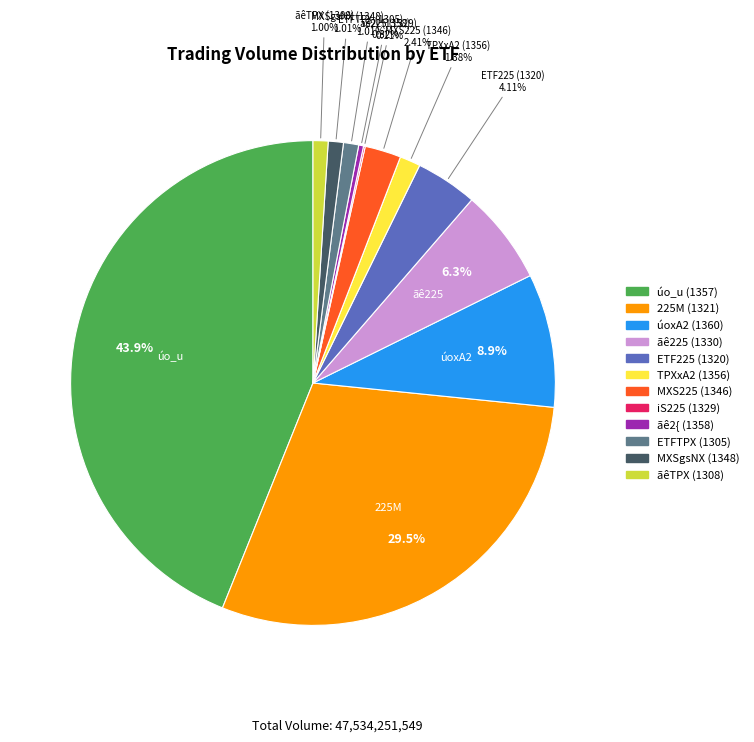

Is there a majority slice in this chart?

No